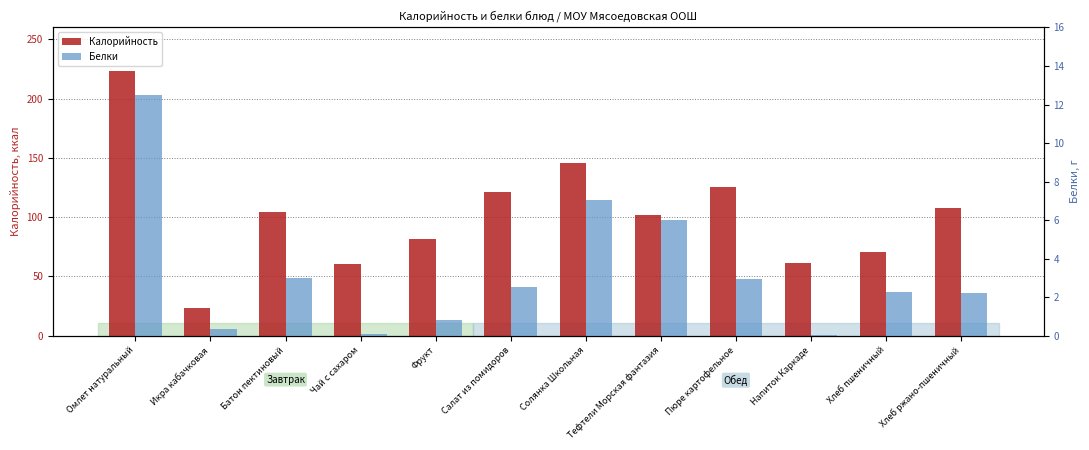

What is the label of the 6th bar from the right?

Солянка Школьная